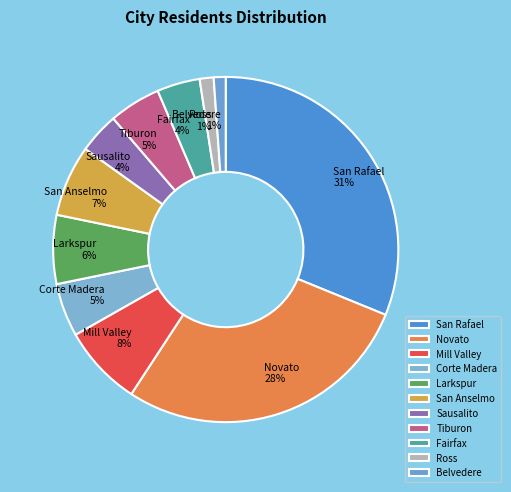

To the nearest percent, what portion does Tiburon represent?

5%